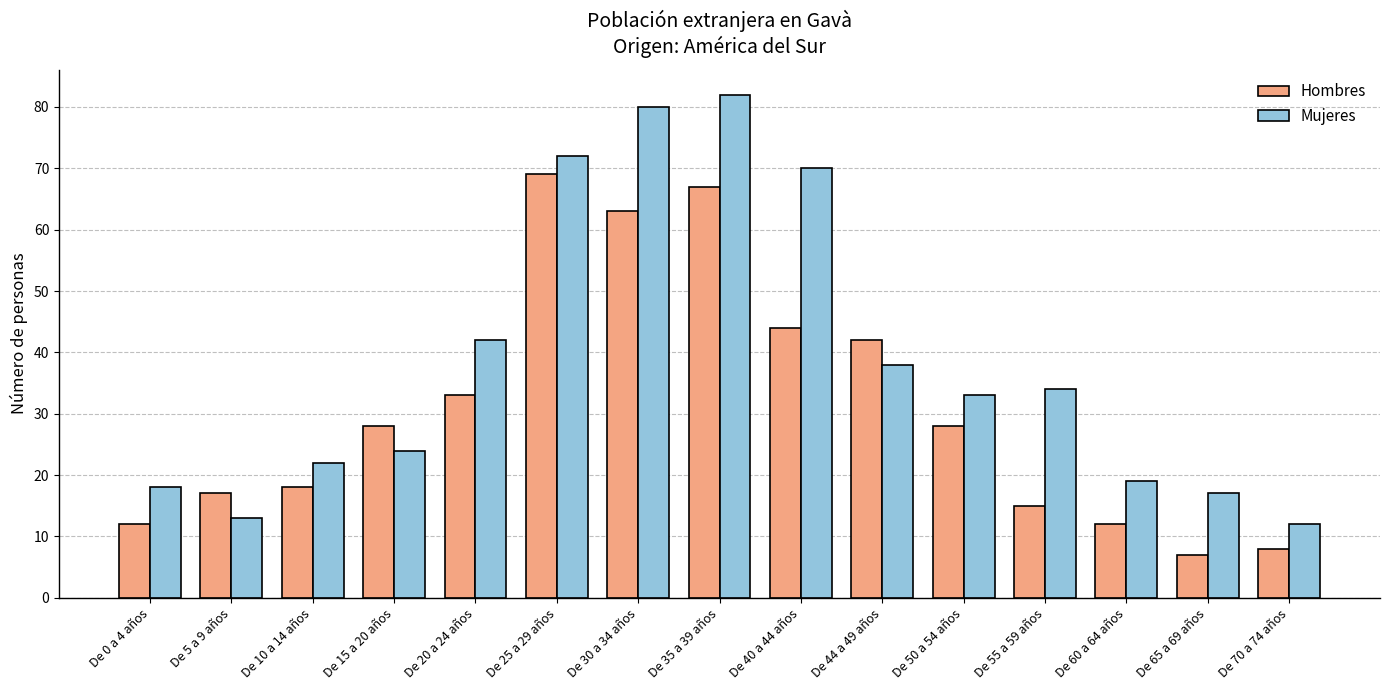

The Mujeres series shows 109 at De 30 a 34 años. True or false?

False